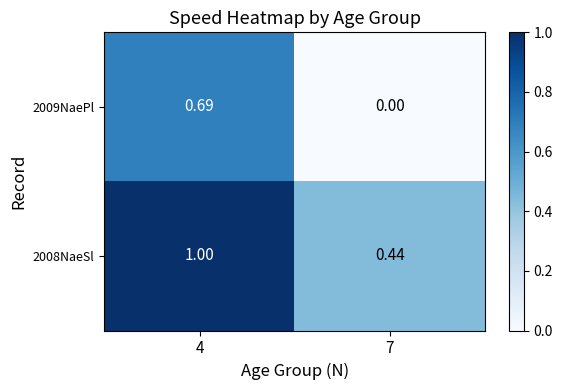

List the series in order of their peak value, lowest first.

2009NaePl, 2008NaeSl